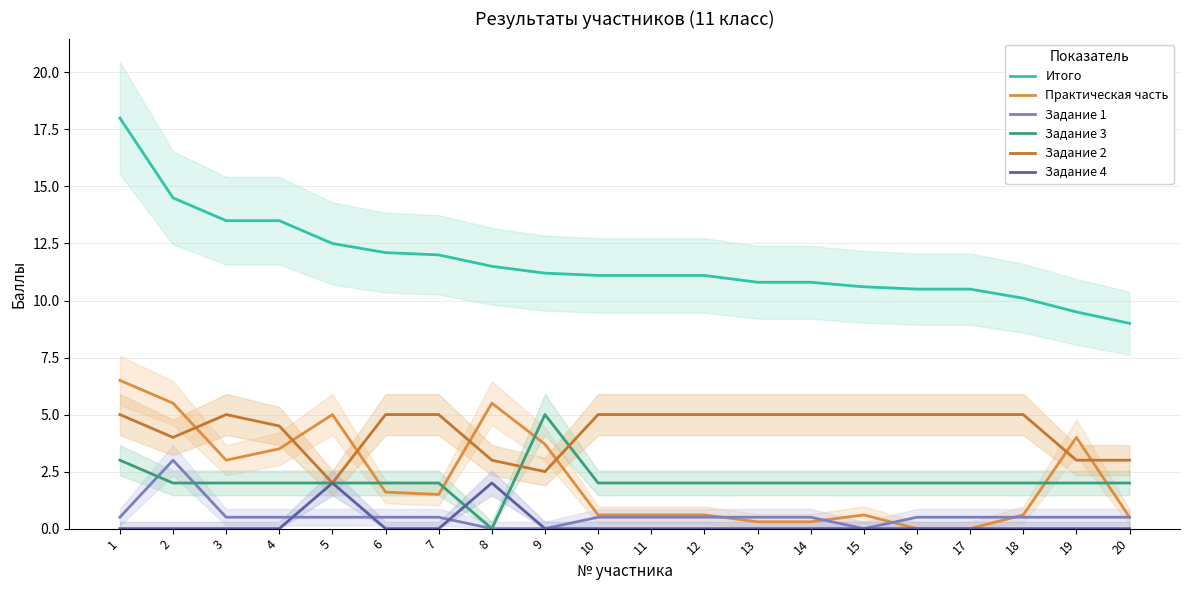

The value of Задание 2 at 14 is 6.8. True or false?

False